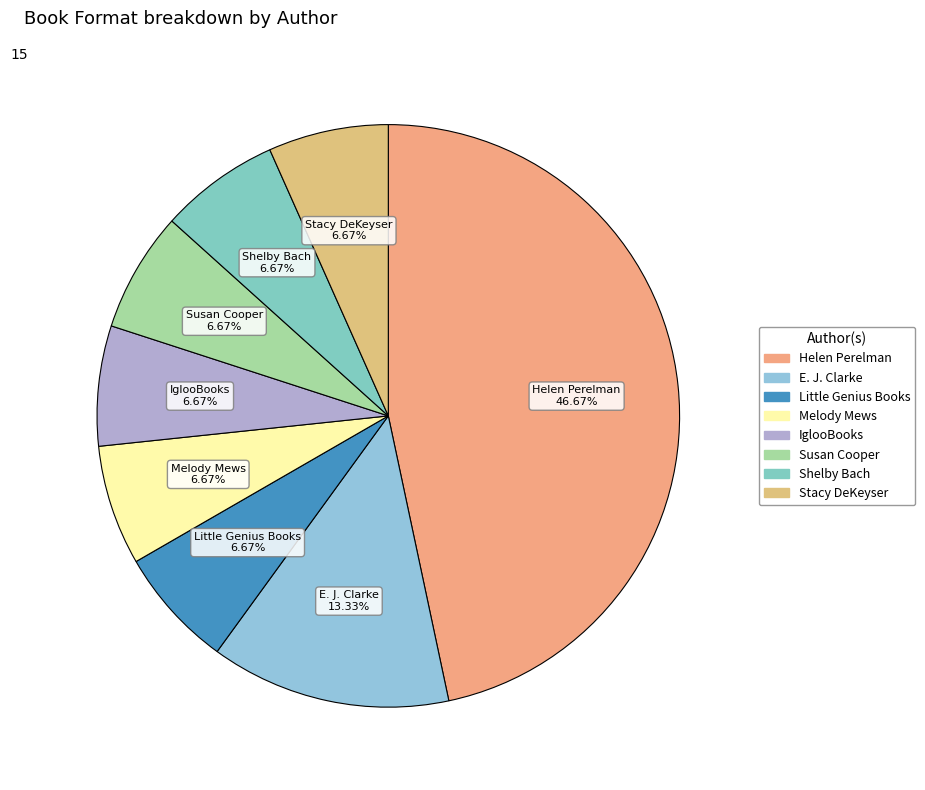

What percentage is NOT represented by Little Genius Books?

93.3%